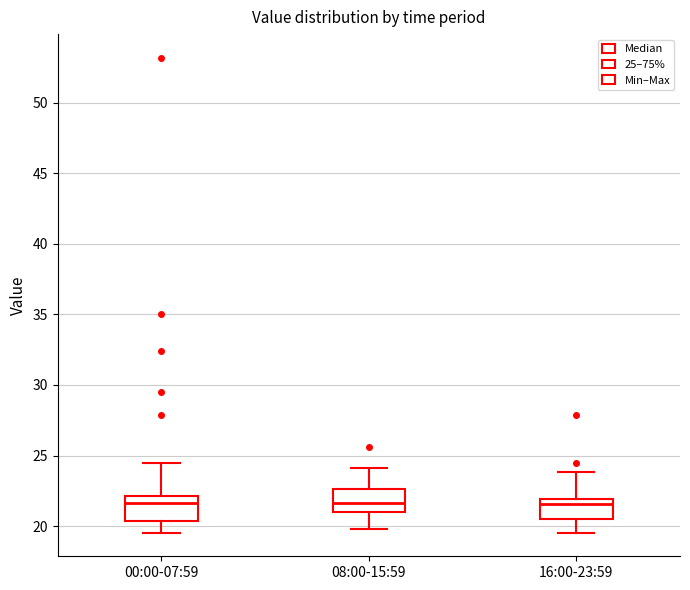

Where does the median line of the box for 16:00-23:59 sit on the y-axis? The values are not printed on the chart, so give them approximately, as read against the axis.

21.5